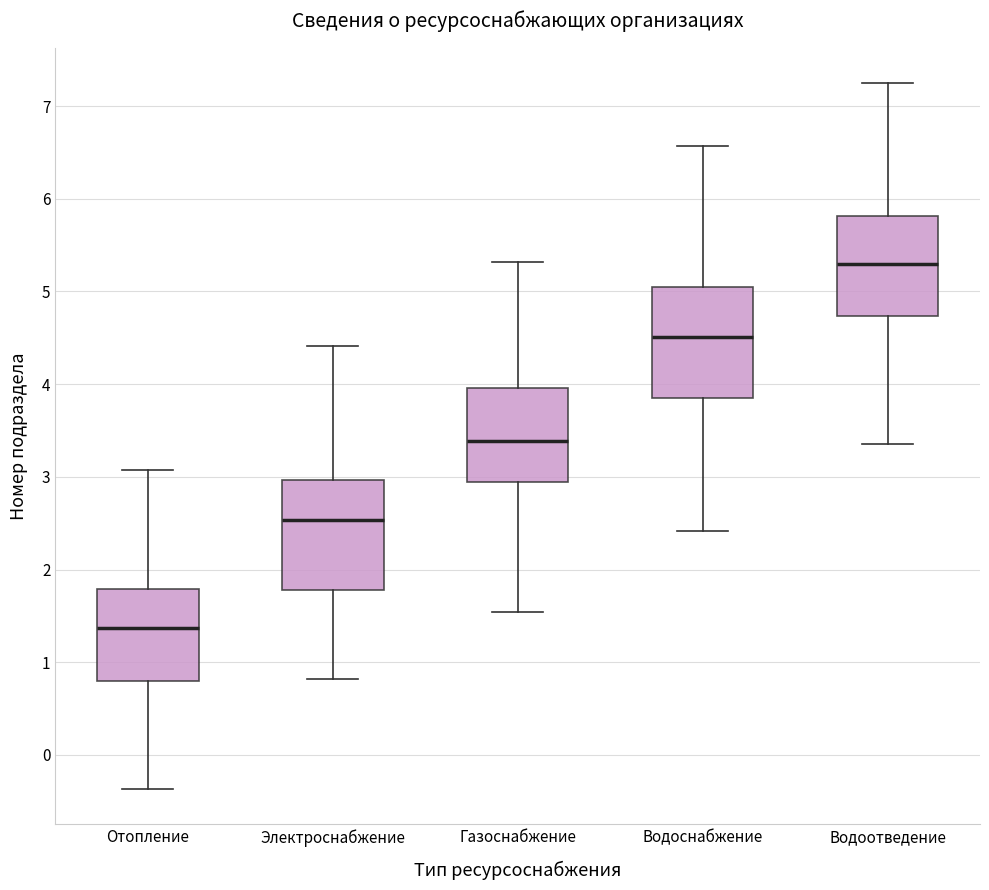

Reading left to right, read every box against the y-axis: the position of its median line, the range the box covers, and the ends of its whiskers. The values are not printed on the chart, so give them approximately, as read against the axis.

Отопление: median 1.4, box 0.8 to 1.8, whiskers -0.4 to 3.1
Электроснабжение: median 2.5, box 1.8 to 3.0, whiskers 0.8 to 4.4
Газоснабжение: median 3.4, box 2.9 to 4.0, whiskers 1.5 to 5.3
Водоснабжение: median 4.5, box 3.9 to 5.1, whiskers 2.4 to 6.6
Водоотведение: median 5.3, box 4.7 to 5.8, whiskers 3.4 to 7.2